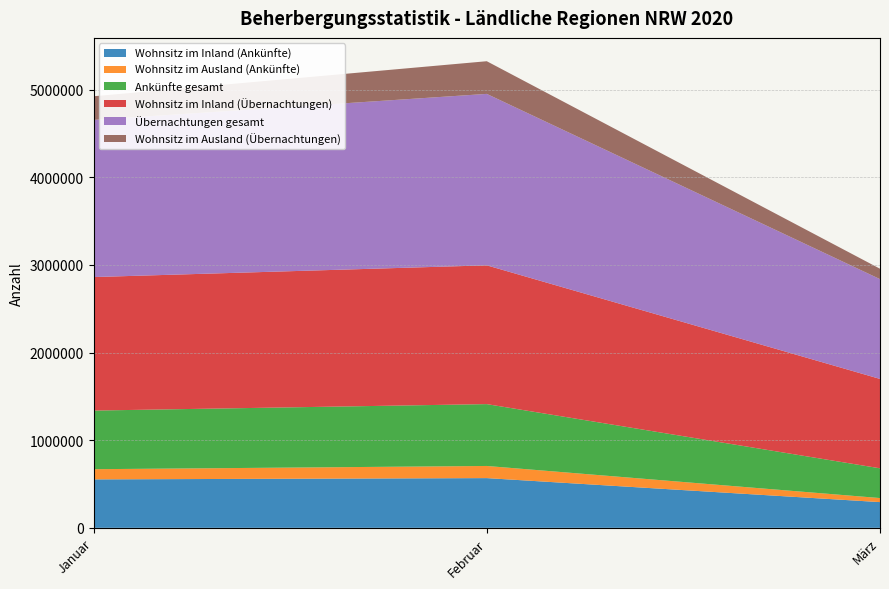

At which label does Wohnsitz im Inland (Ankünfte) reach its minimum?

März